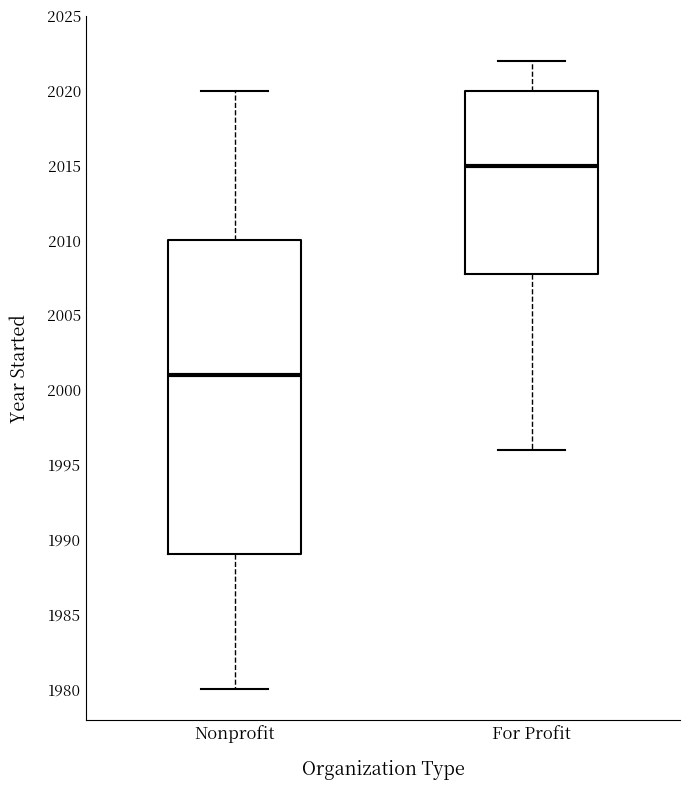

Which box's median line is the lowest?

Nonprofit